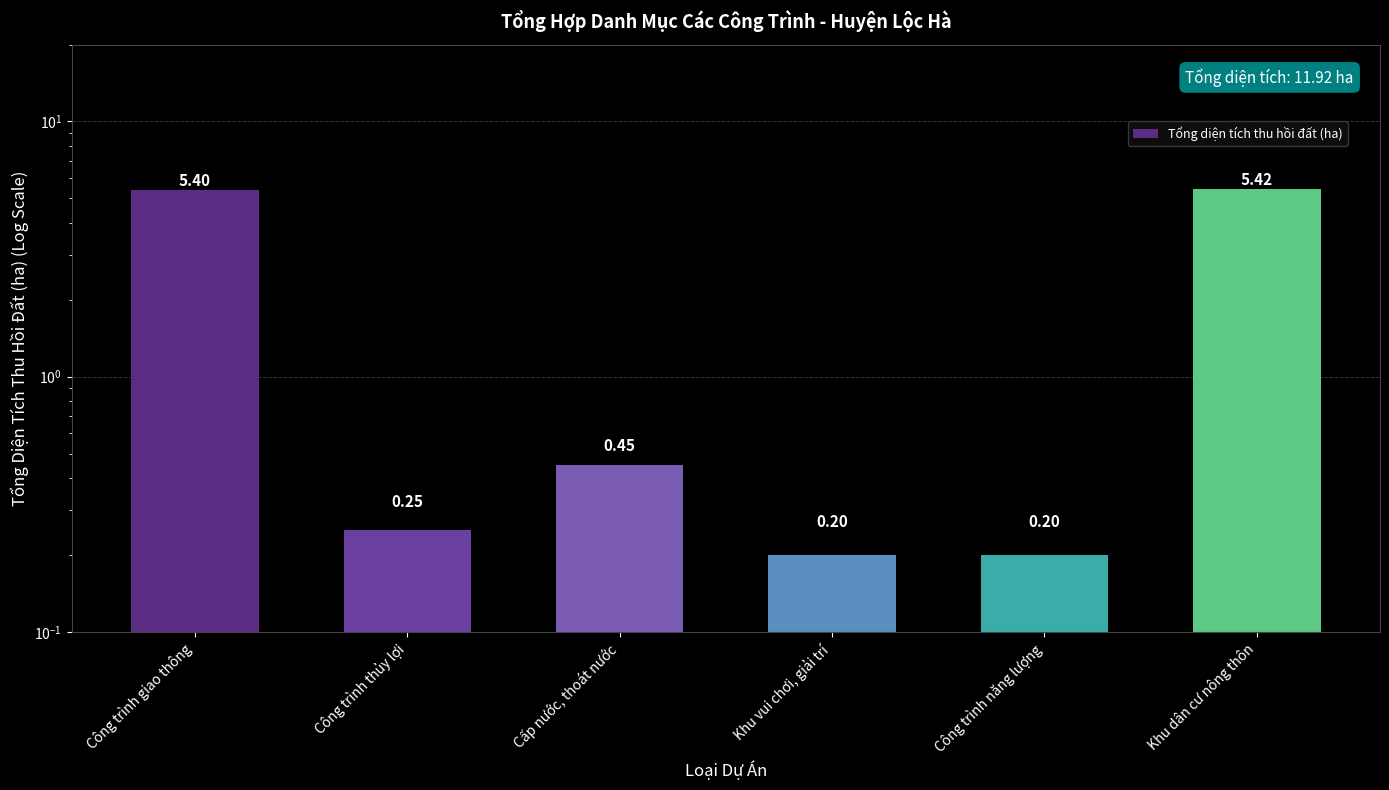

What is the difference between the maximum and minimum values?

5.2